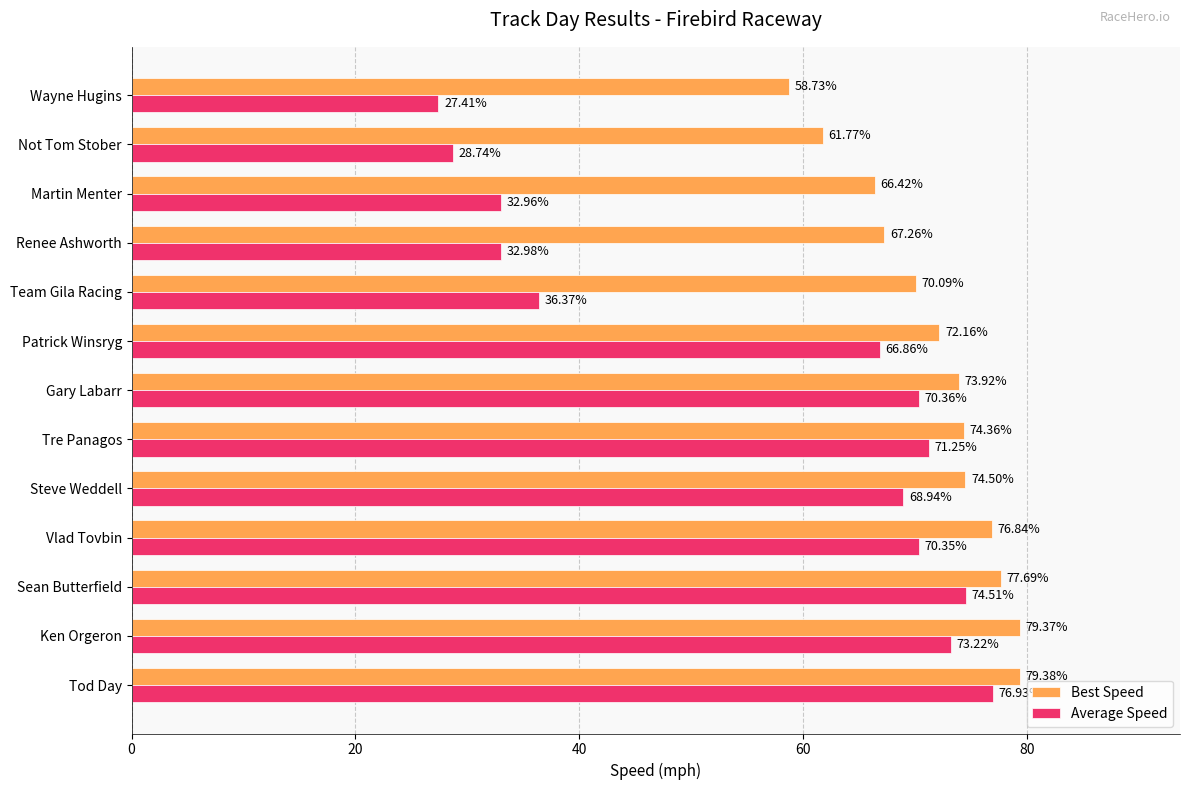

Which series changed the most between Team Gila Racing and Martin Menter?

Best Speed